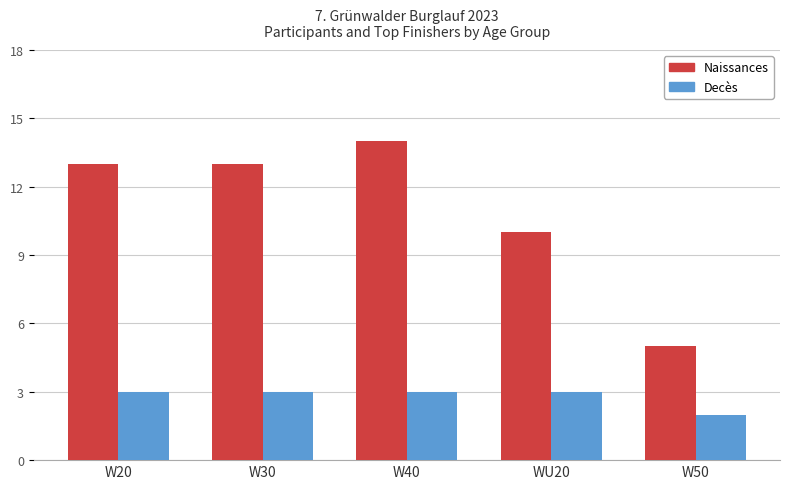

Which series has the largest range (max minus min)?

Naissances